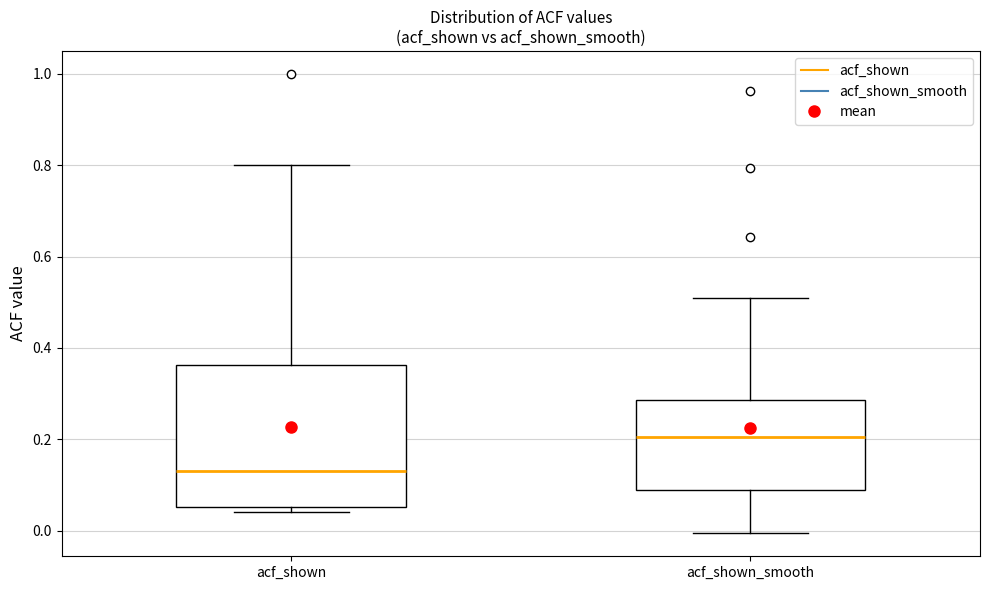

Reading left to right, transcribe this box plot: for each box, give where its median line is, the range the box spans, and where its two whiskers end, as read against the y-axis. The values are not printed on the chart, so give them approximately, as read against the axis.

acf_shown: median 0.14, box 0.06 to 0.36, whiskers 0.04 to 0.80
acf_shown_smooth: median 0.20, box 0.08 to 0.28, whiskers 0.00 to 0.50